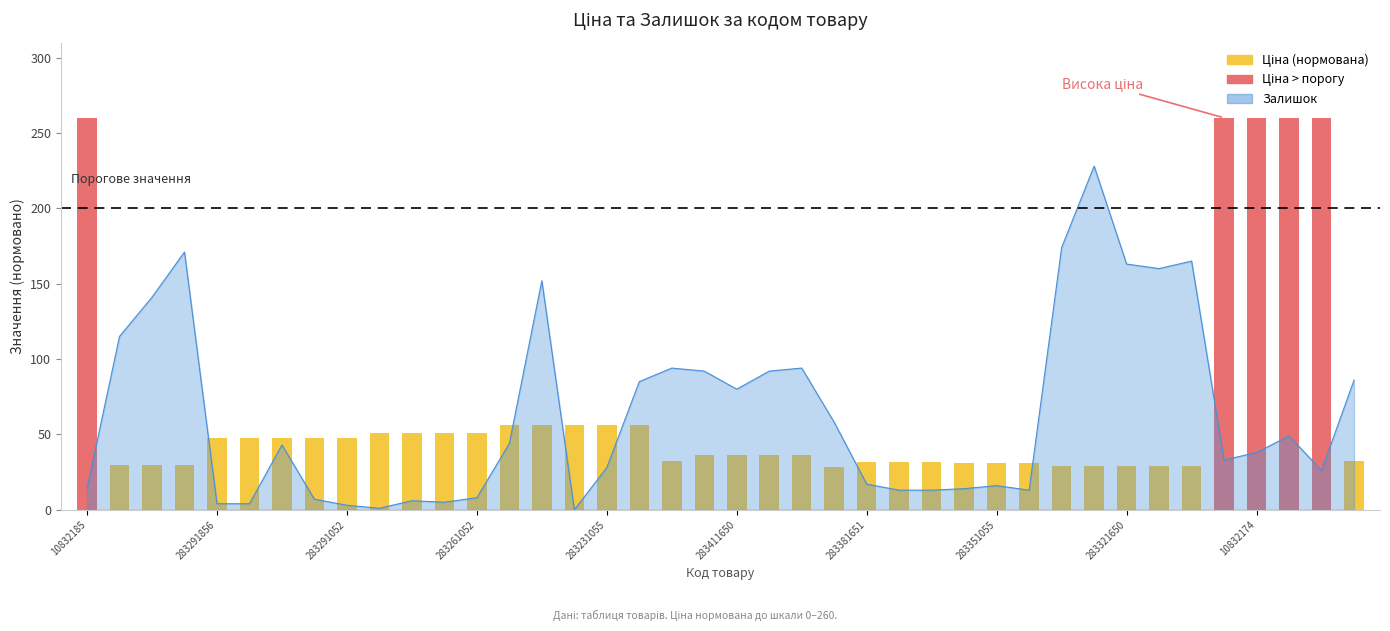

How many bars are there in total?

40